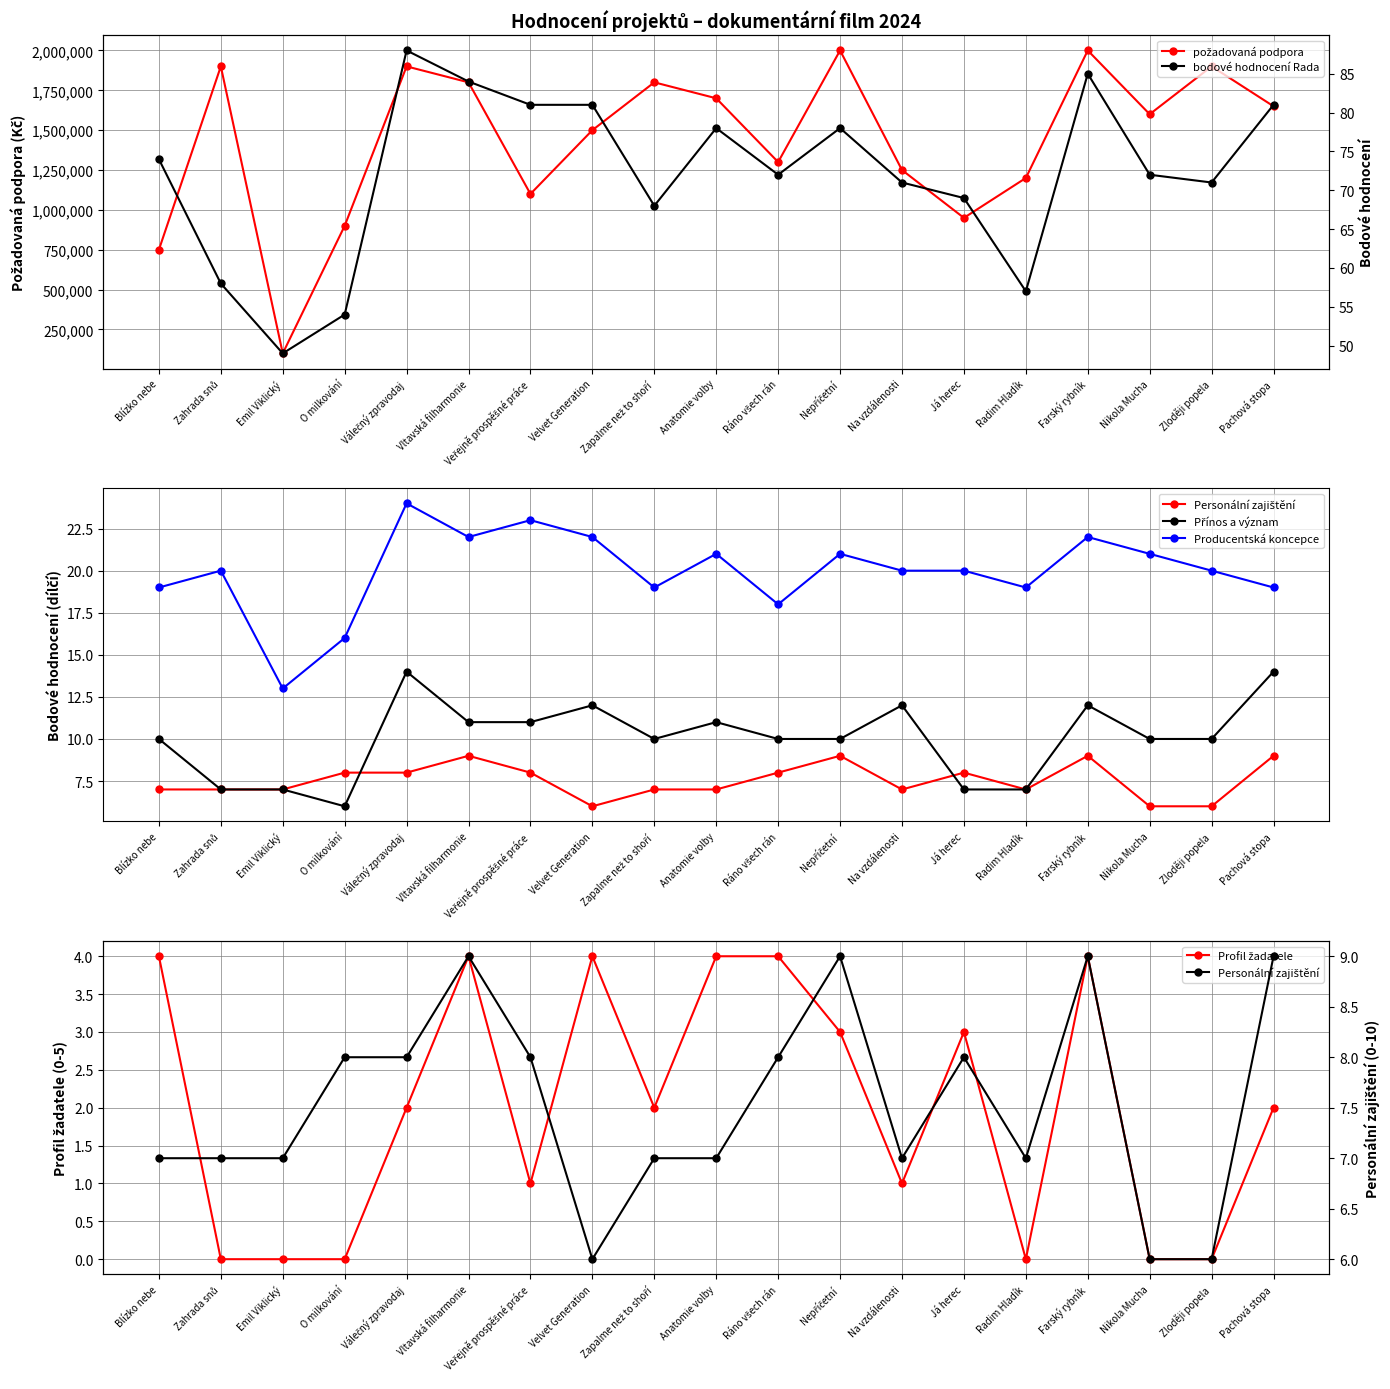

Is it true that bodové hodnocení Rada equals 81 at Veřejně prospěšné práce?

True